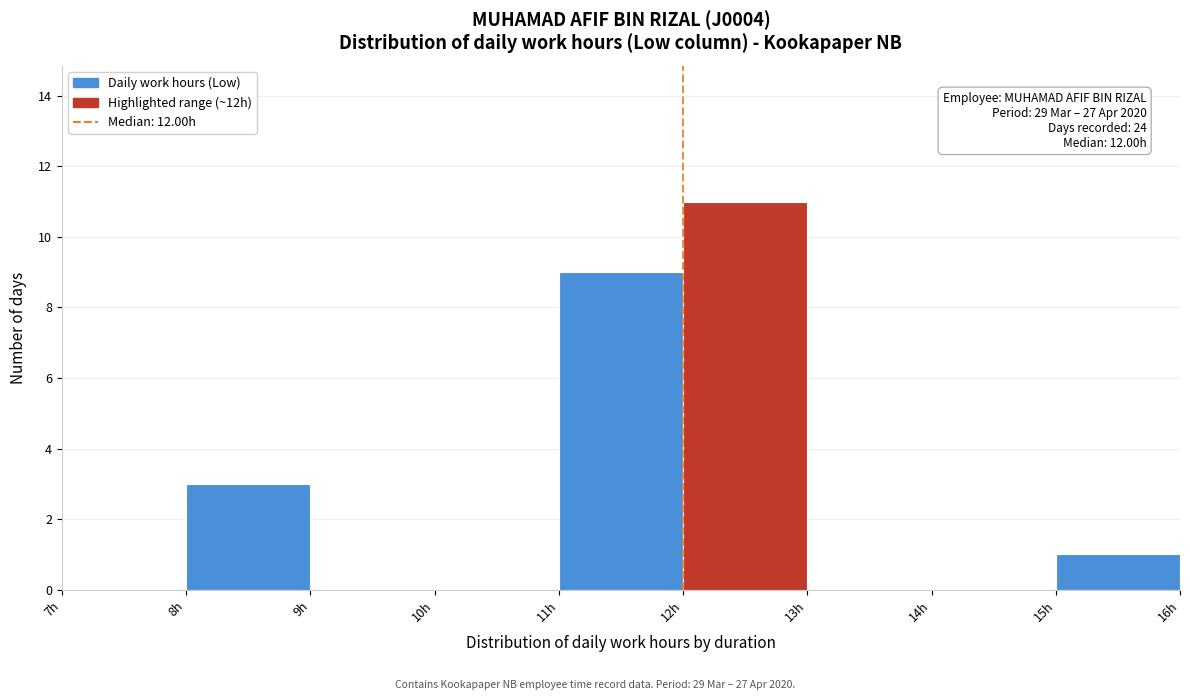

Over which range of the x-axis is the bar tallest?

12 to 13